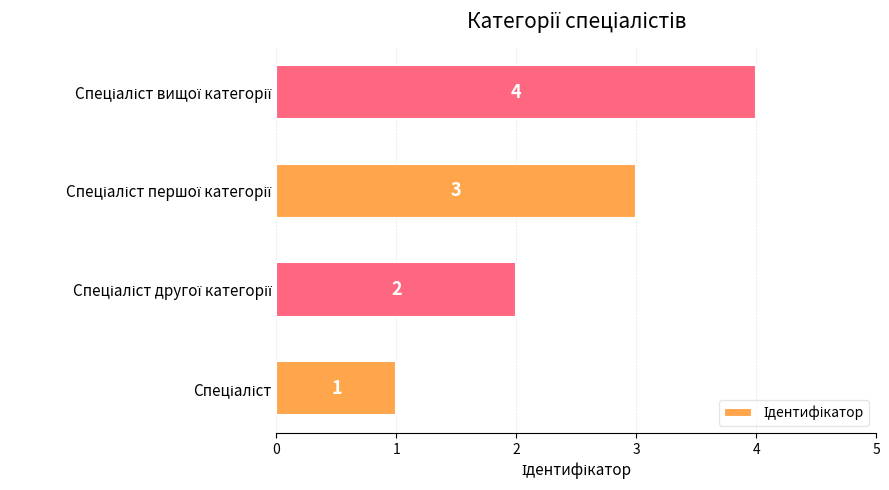

How many values are between 2 and 4?

3